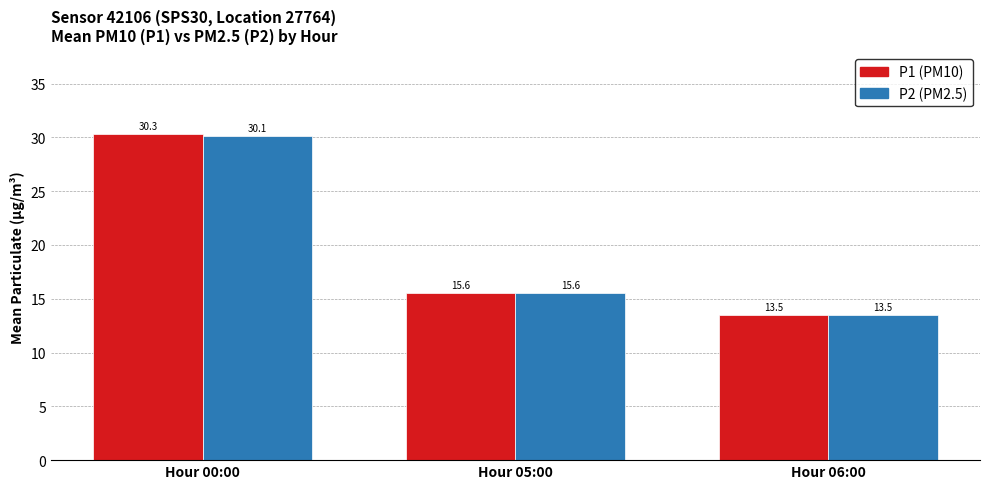

Which series has the widest spread of values?

P1 (PM10)